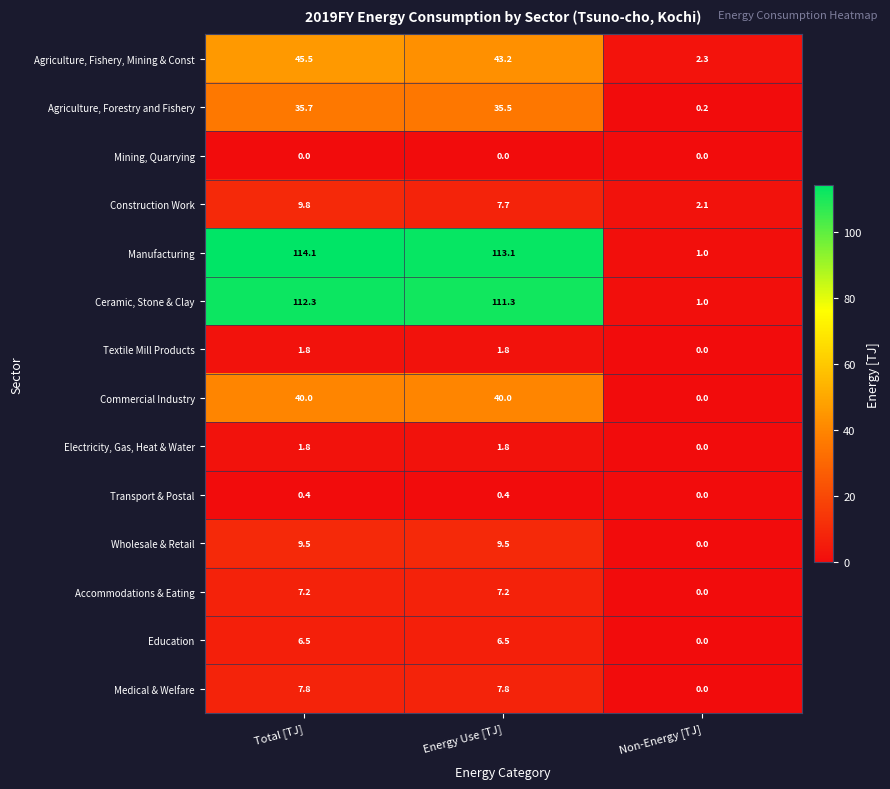

Which series has the widest spread of values?

Manufacturing